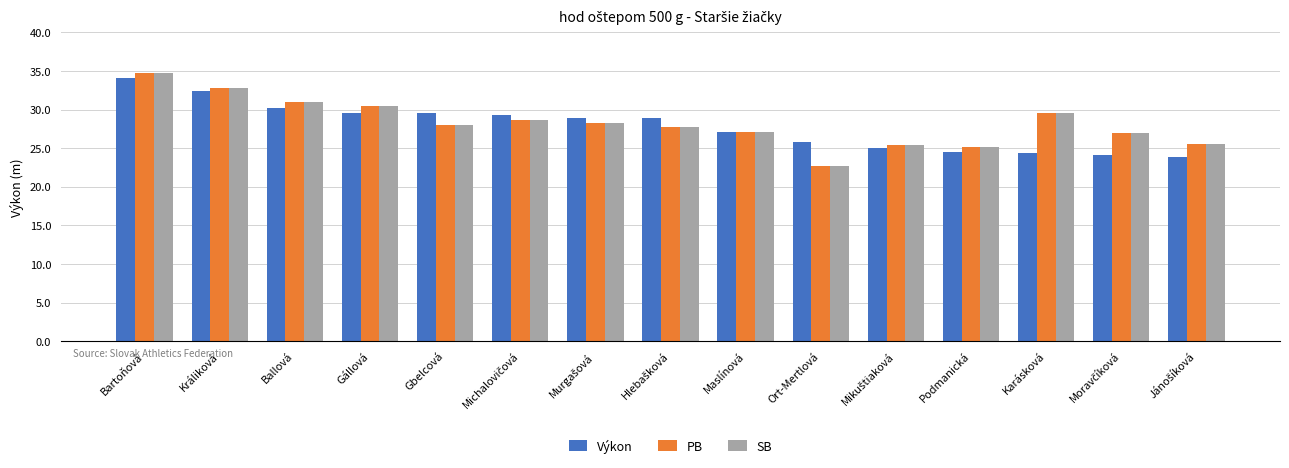

What is the average value of the SB series?

28.3